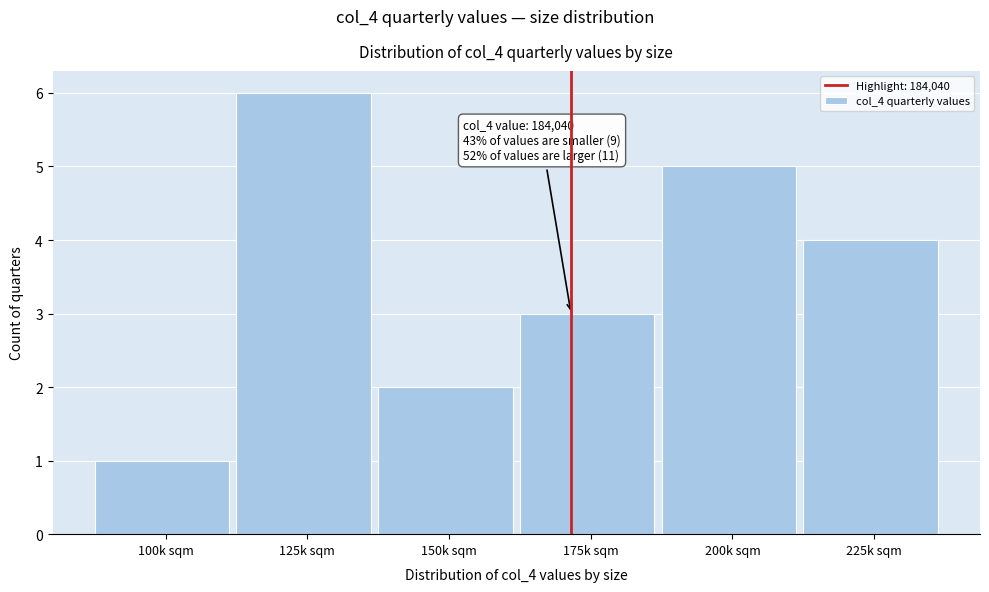

Reading left to right, list all the values displayed in this chart.

1	6	2	3	5	4